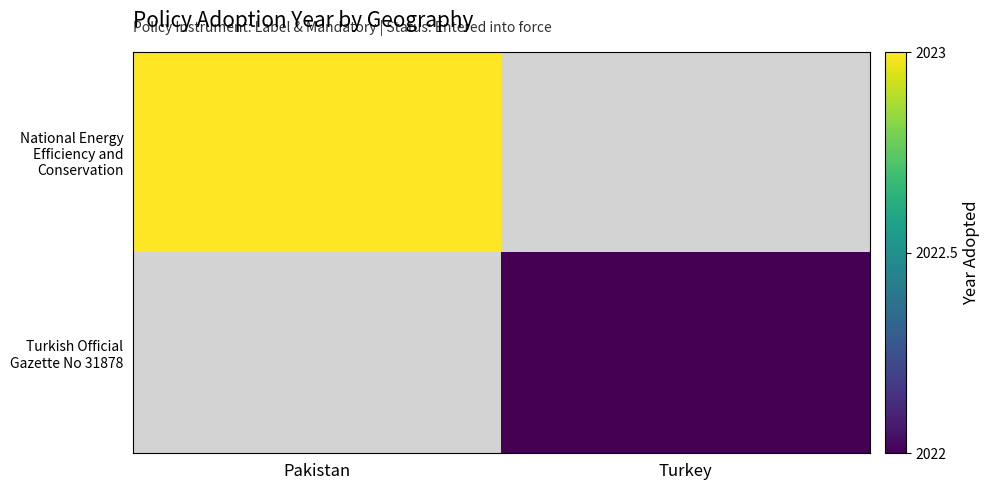

True or false: Turkish Official Gazette No 31878 has a value of 2875.3 at Turkey.

False